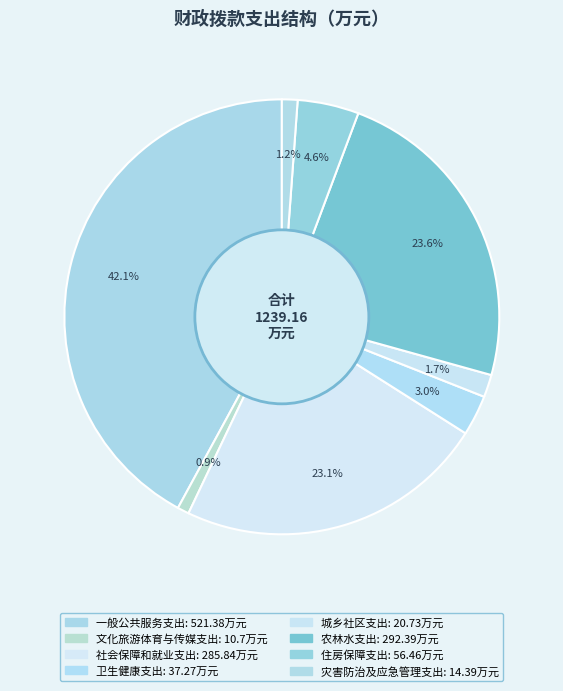

The 灾害防治及应急管理支出 slice represents 1% of the pie. True or false?

True